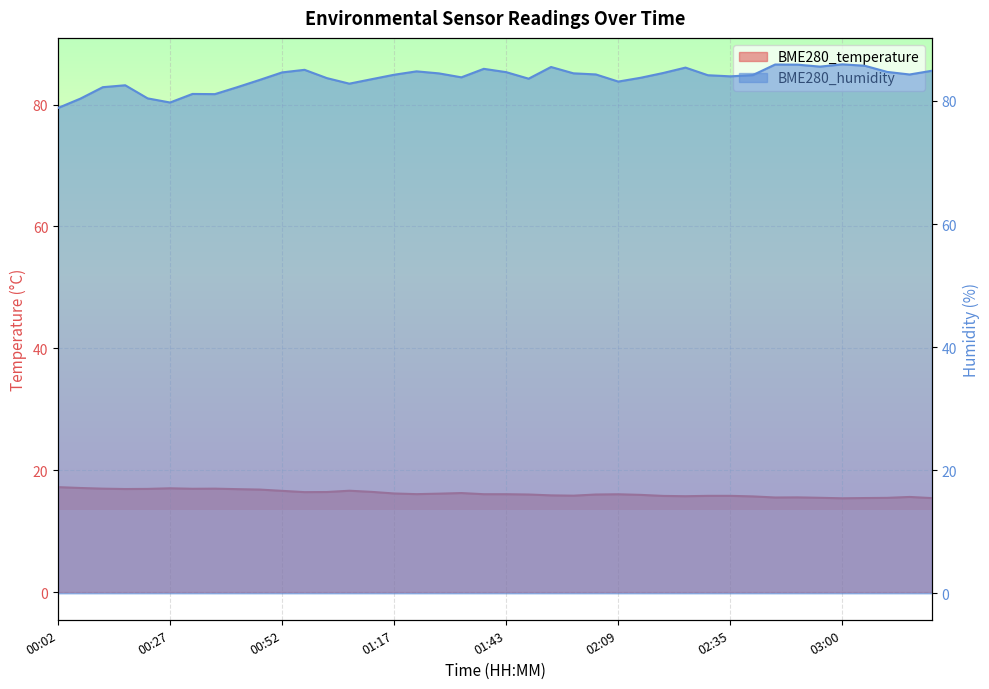

The BME280_temperature series shows 16.1 at 01:38. True or false?

True